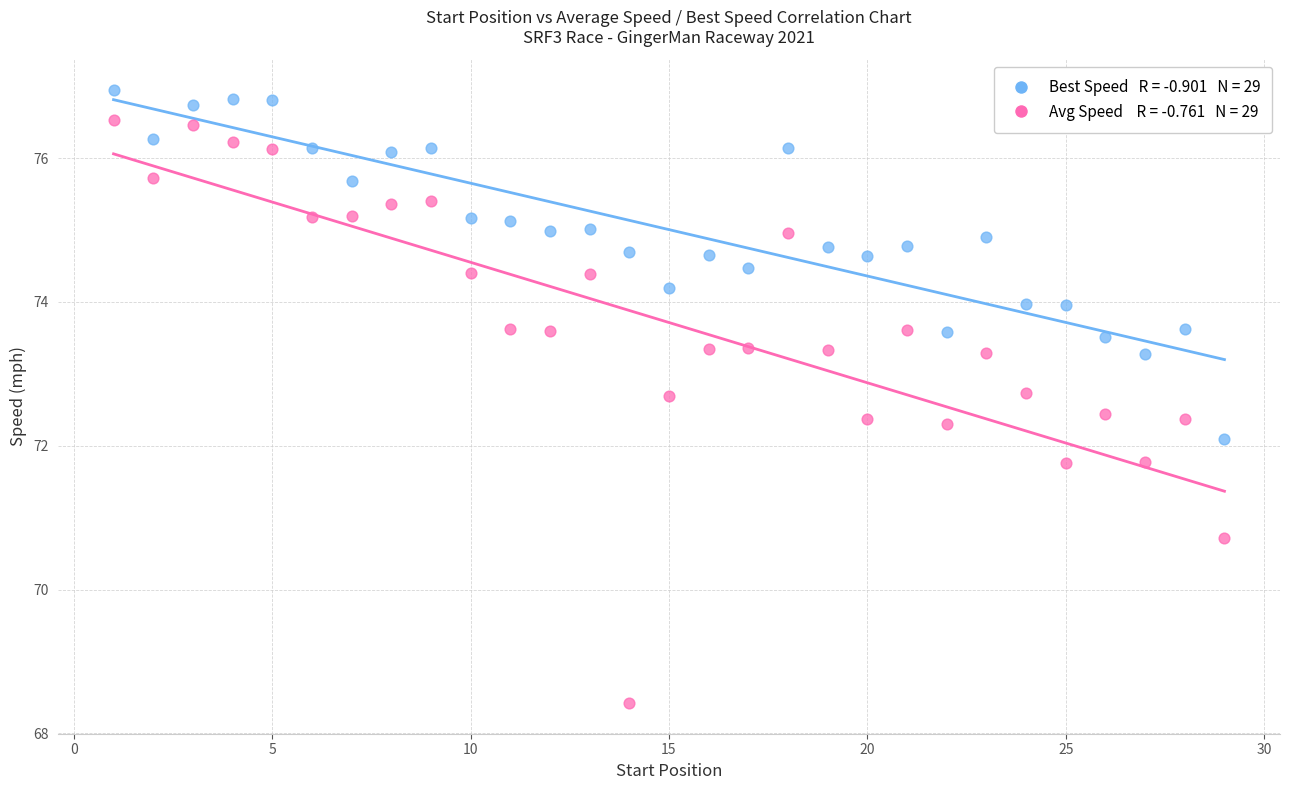

Across all data points, what is the range of Y values (max minus min)?

8.5